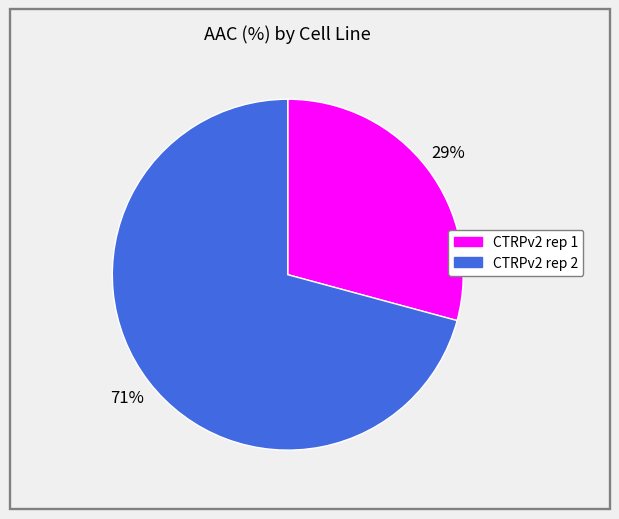

What percentage is the CTRPv2 rep 2 slice, to the nearest percent?

71%